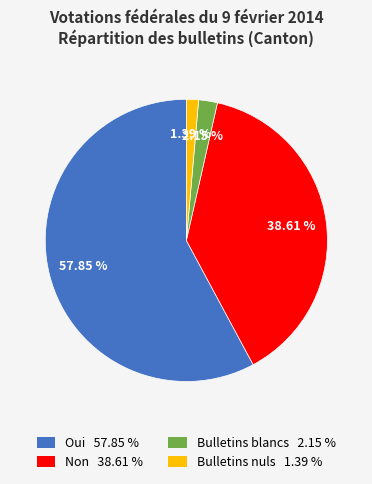

Approximately how many times larger is the value at Oui compared to Bulletins blancs?

26.9